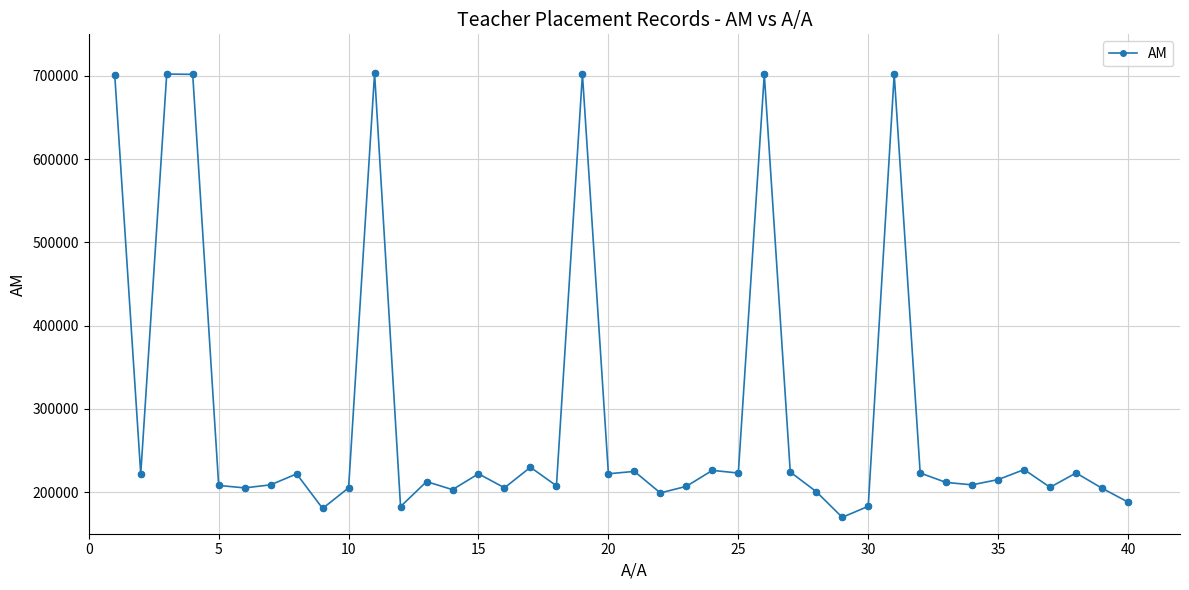

What is the difference between the maximum and minimum values?

533540